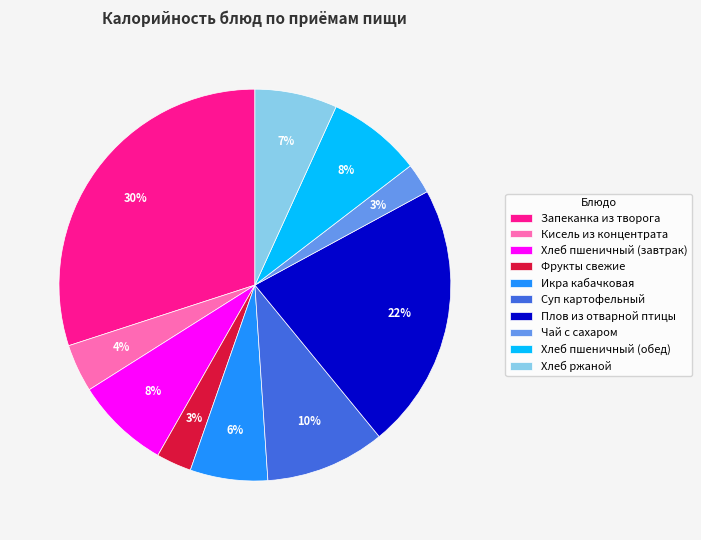

Does any single category account for the majority?

No